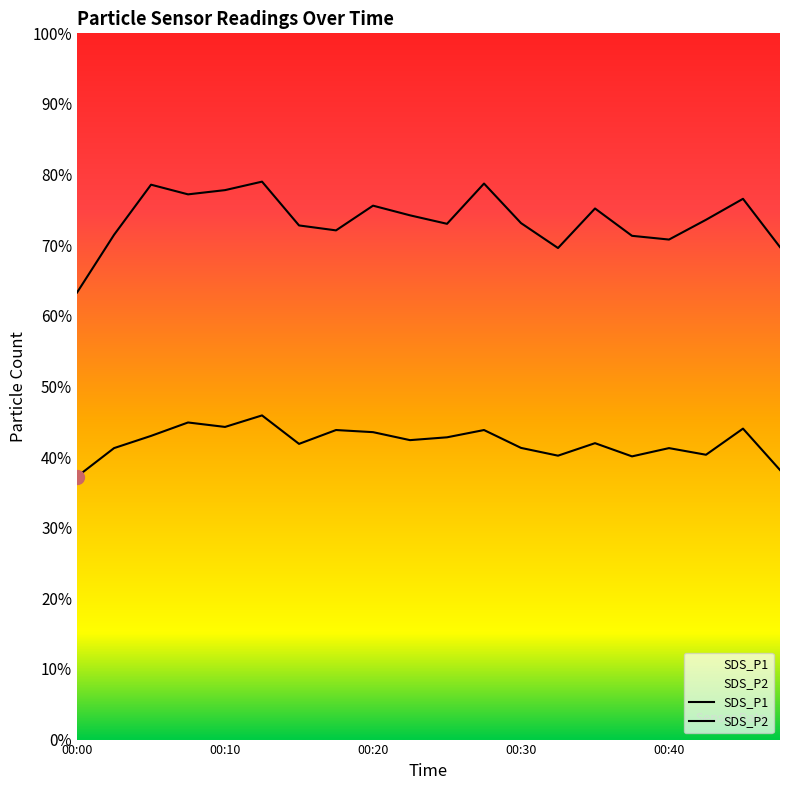

Between 00:08 and 00:10, which series saw the biggest shift?

SDS_P2